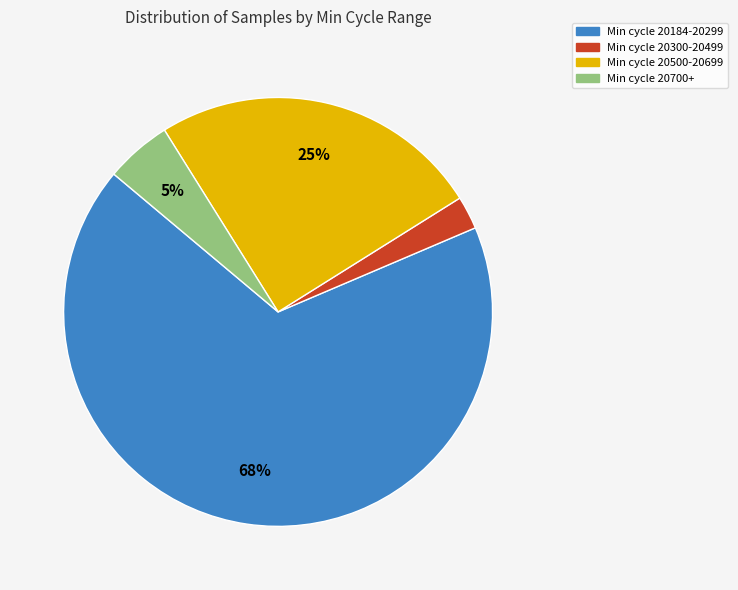

To the nearest percent, what is the average slice percentage?

25%